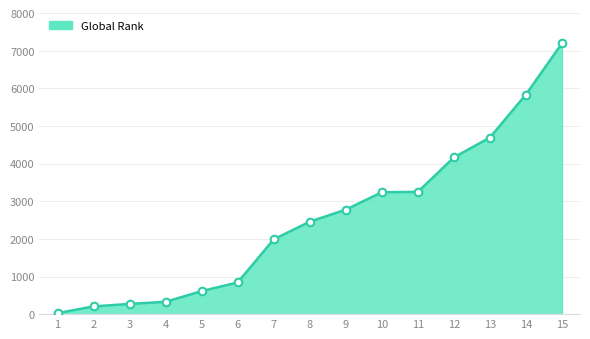

What is the change in value from 4 to 15?

+6874